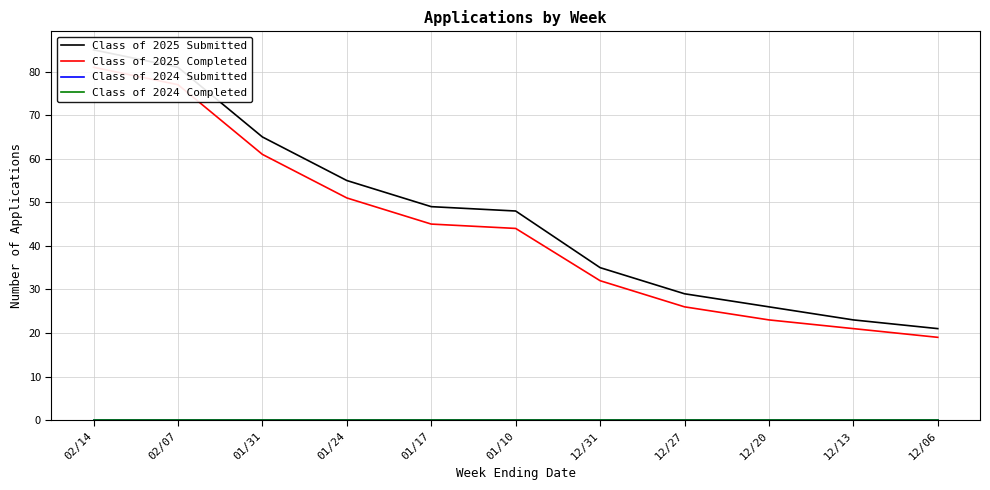

True or false: Class of 2024 Submitted and Class of 2024 Completed cross at least once.

False